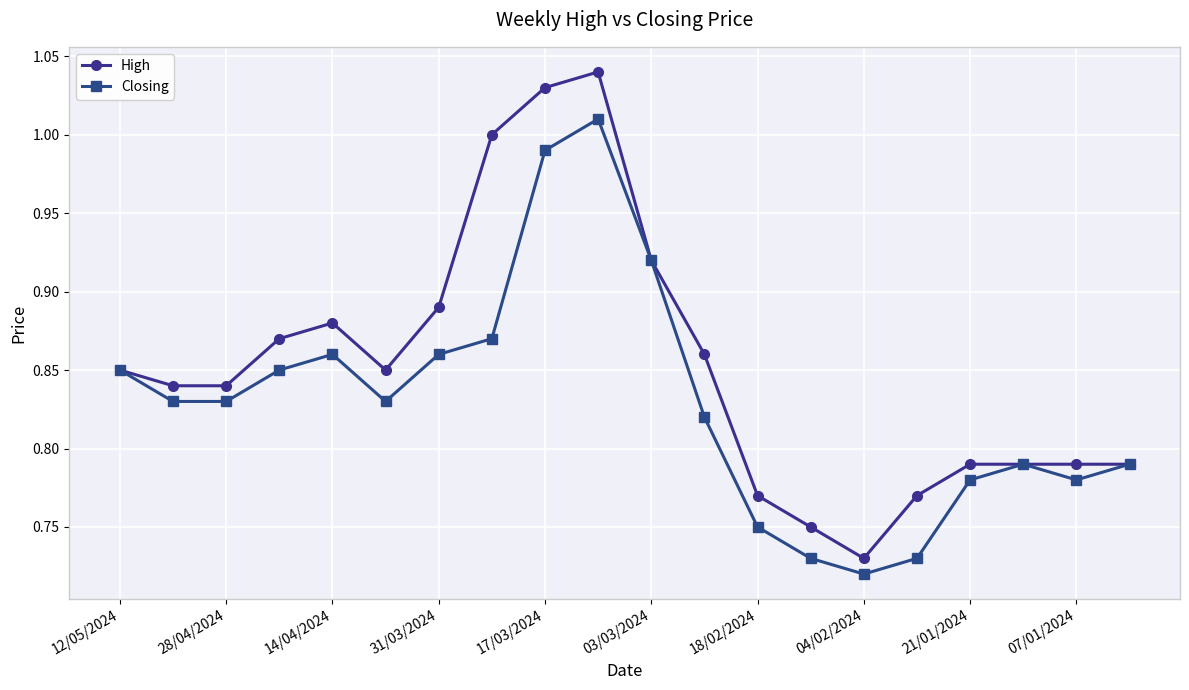

Rank the series by their maximum value, from lowest to highest.

Closing, High